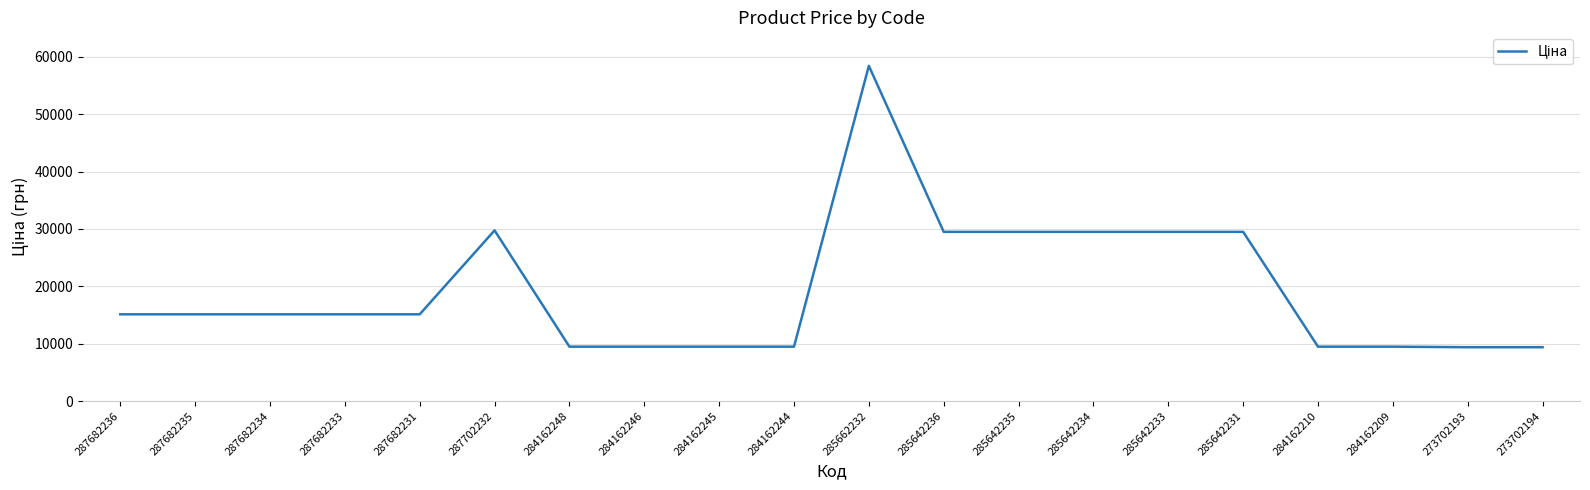

What is the difference between the maximum and minimum values?

49042.6